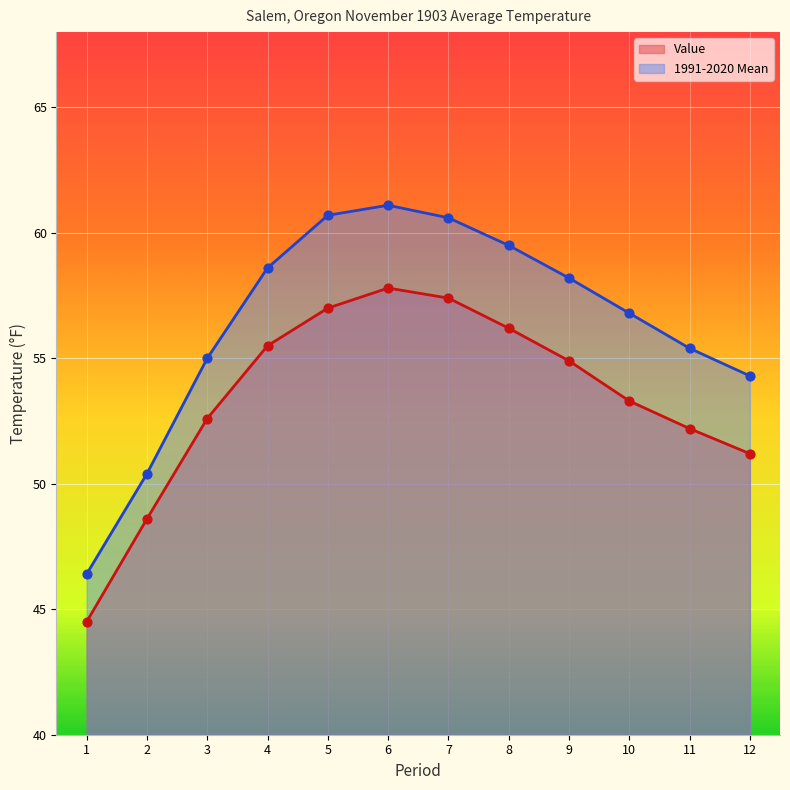

At how many categories does at least one series exceed 44?

12